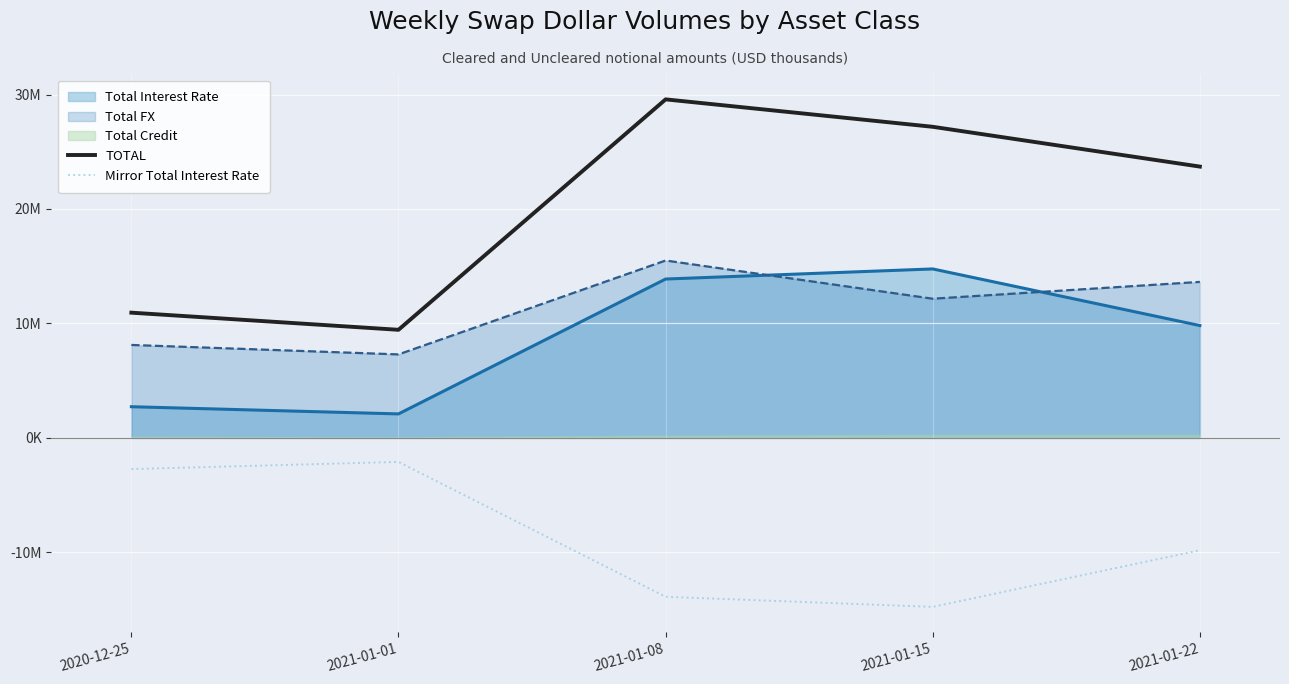

True or false: TOTAL has a value of 6818059 at 2020-12-25.

False